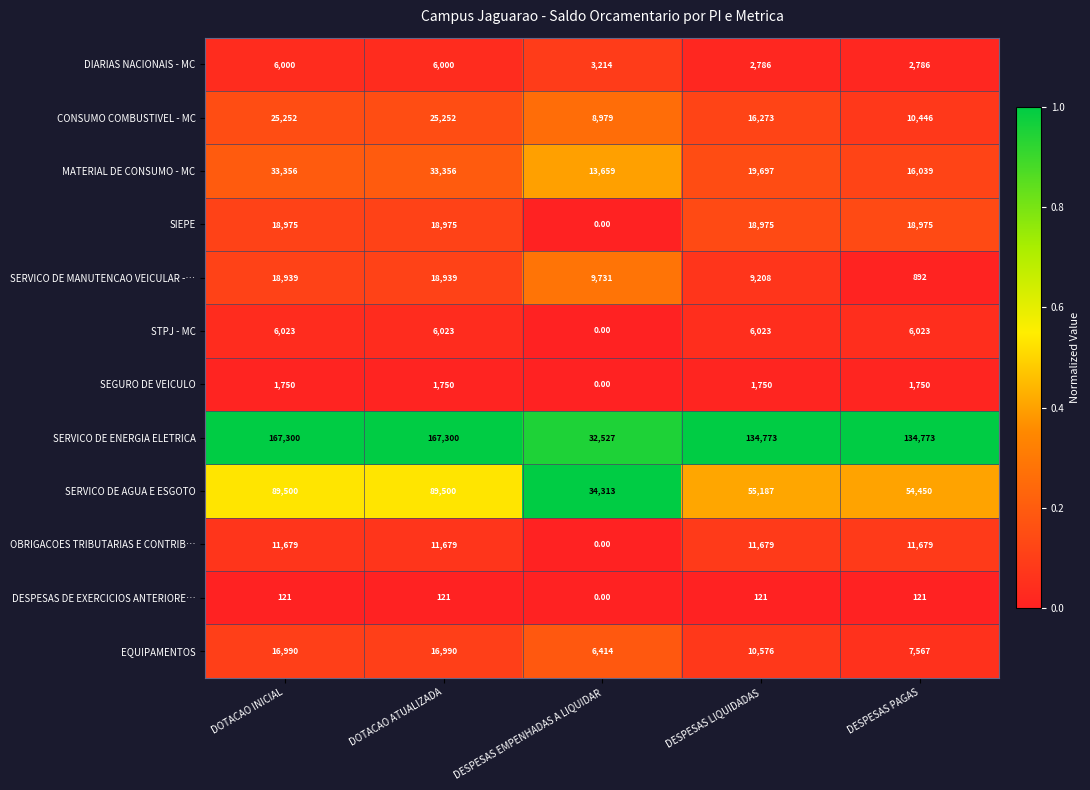

Rank the series by their maximum value, from lowest to highest.

DESPESAS DE EXERCICIOS ANTERIORE…, SEGURO DE VEICULO, DIARIAS NACIONAIS - MC, STPJ - MC, OBRIGACOES TRIBUTARIAS E CONTRIB…, EQUIPAMENTOS, SERVICO DE MANUTENCAO VEICULAR -…, SIEPE, CONSUMO COMBUSTIVEL - MC, MATERIAL DE CONSUMO - MC, SERVICO DE AGUA E ESGOTO, SERVICO DE ENERGIA ELETRICA